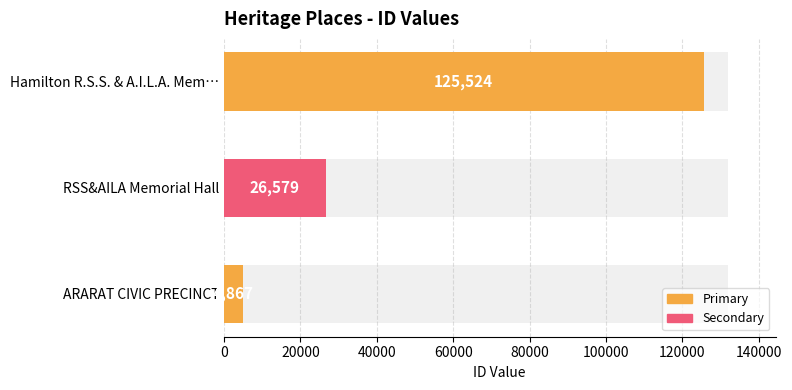

Read the value at ARARAT CIVIC PRECINCT, to the nearest 50.

4850